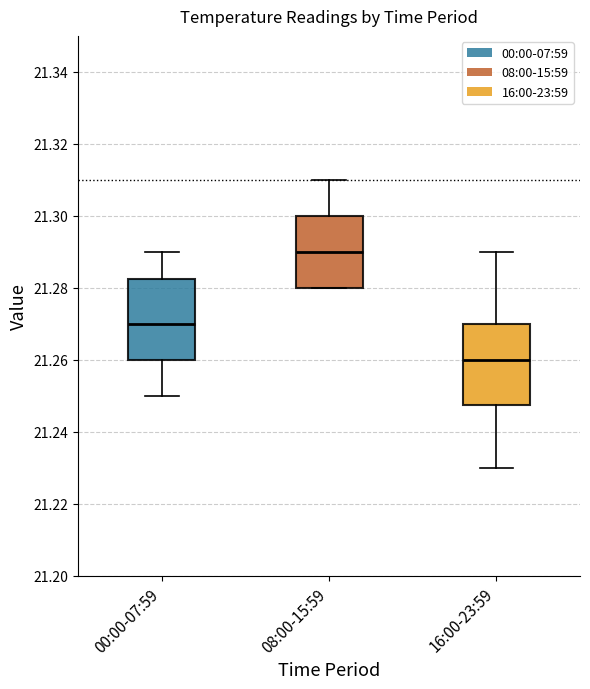

Which box's median line is the lowest?

16:00-23:59